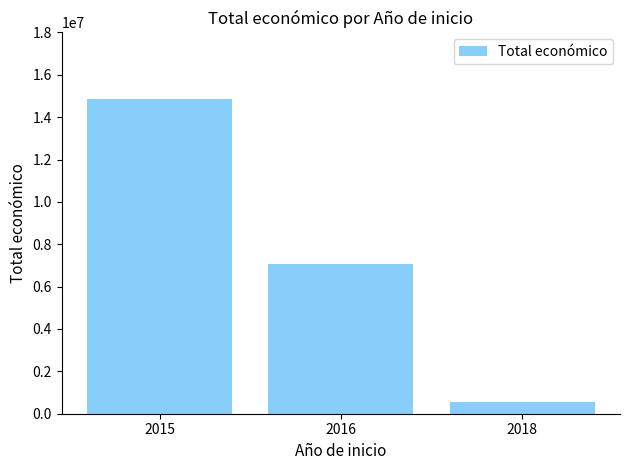

Are the bars horizontal?

No